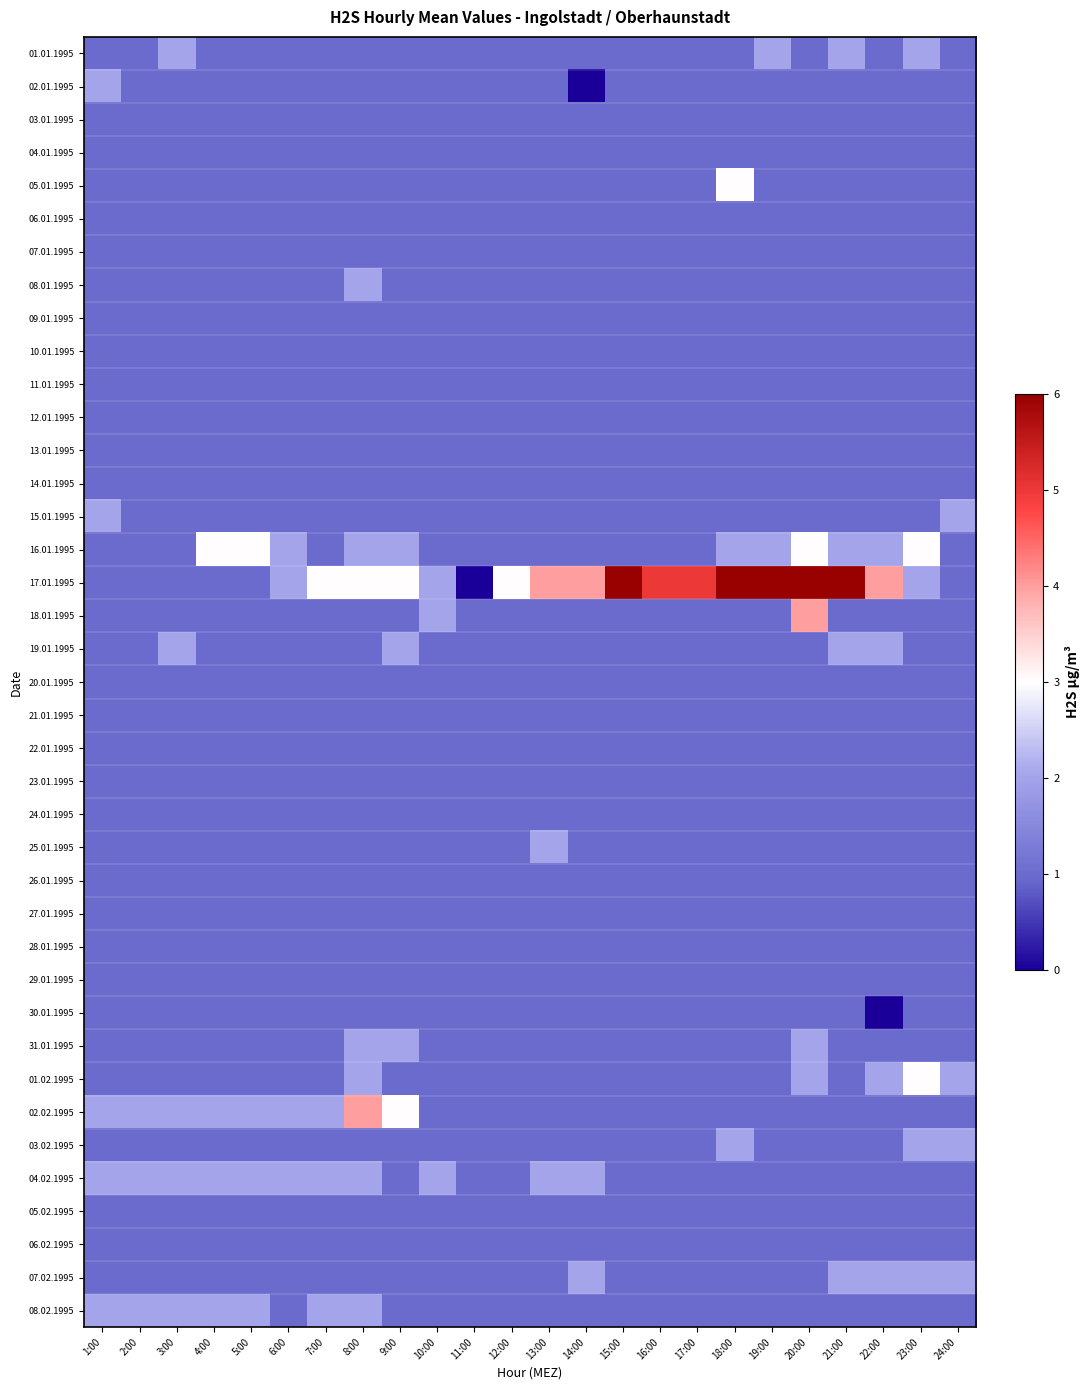

Which series has the largest total across all categories?

17.01.1995